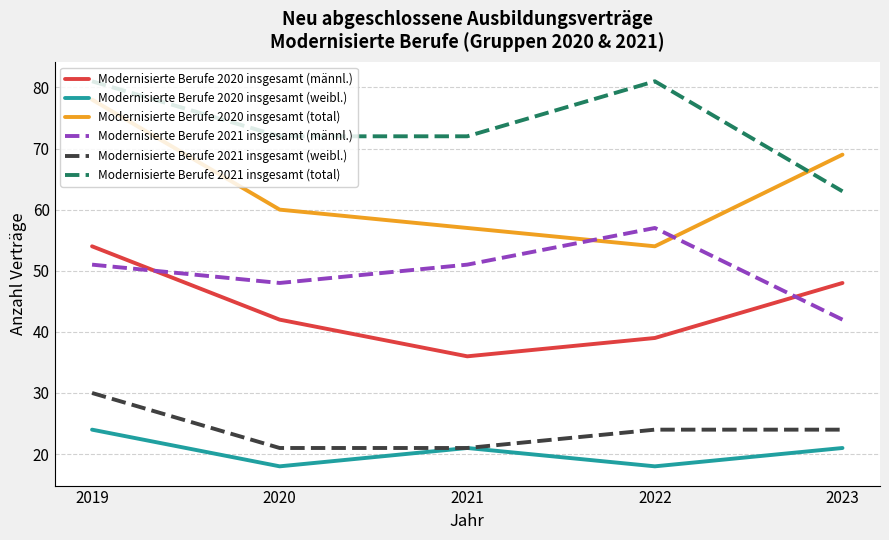

In Modernisierte Berufe 2021 insgesamt (männl.), how many points are lower than both neighbors (excluding endpoints)?

1